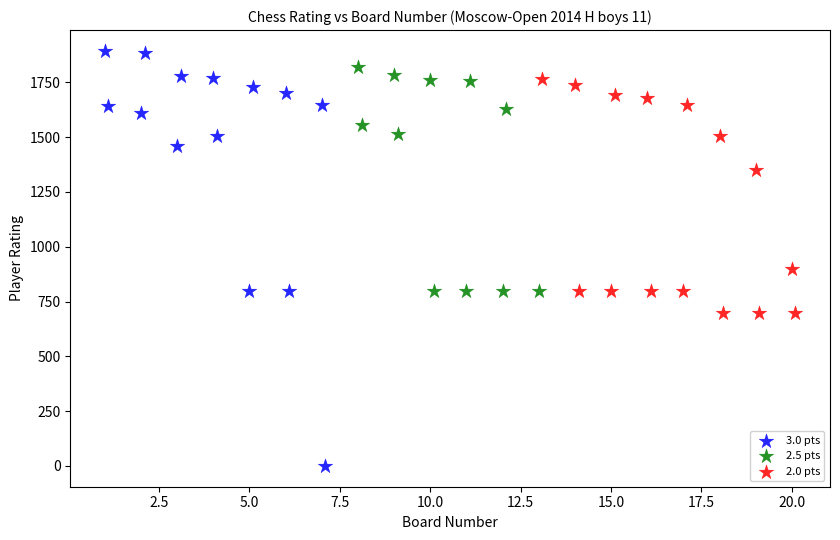

Which series has the widest spread of Y values?

3.0 pts